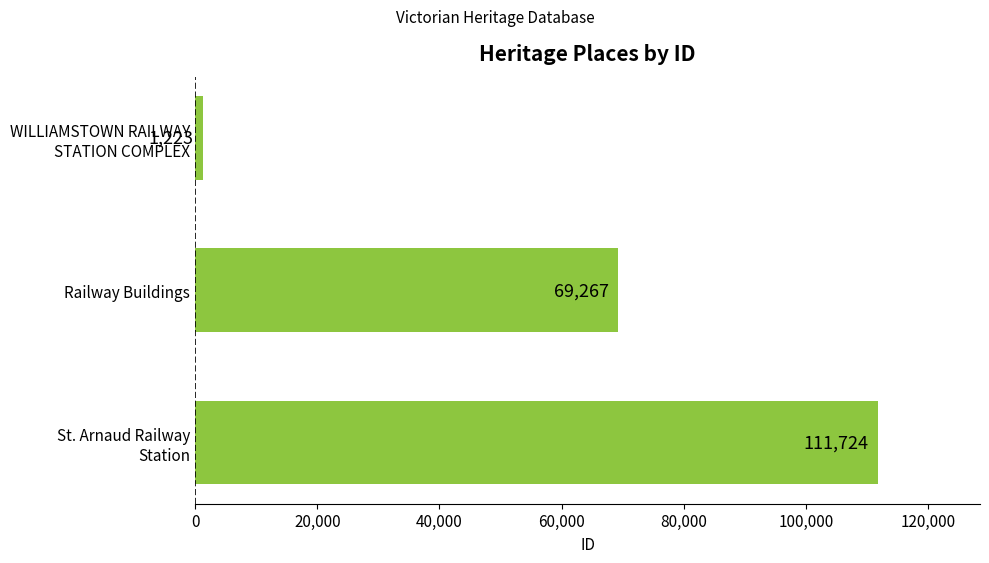

Are the bars horizontal?

Yes